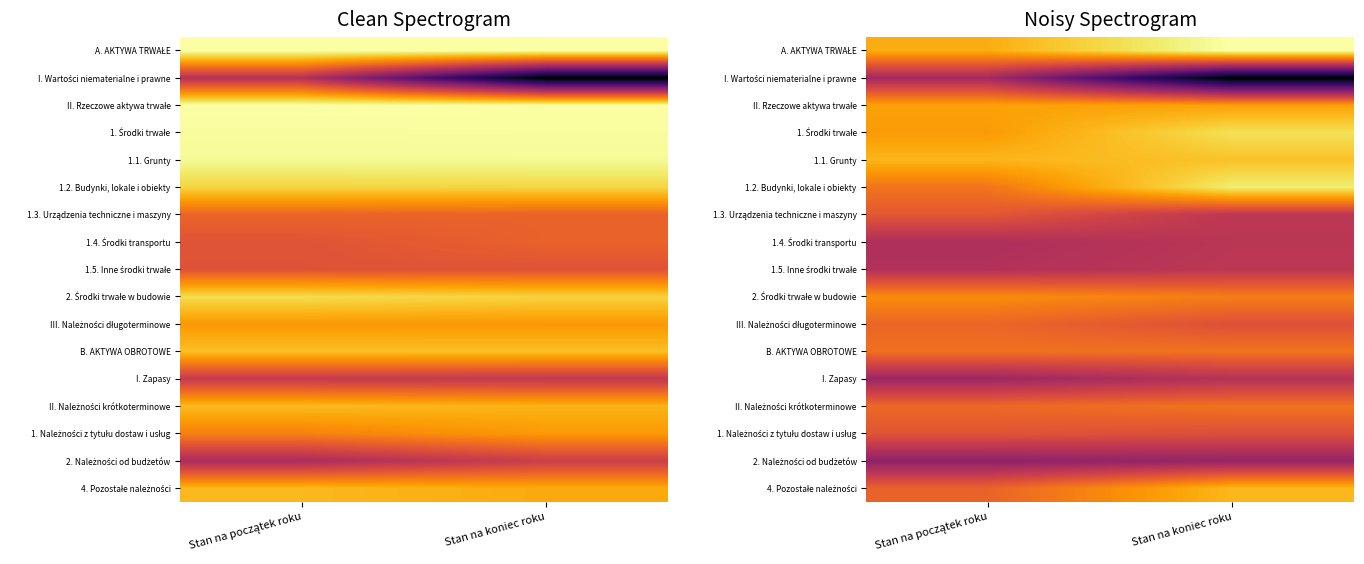

Is it true that 1. Należności z tytułu dostaw i usług equals 16.3 at Stan na początek roku?

True